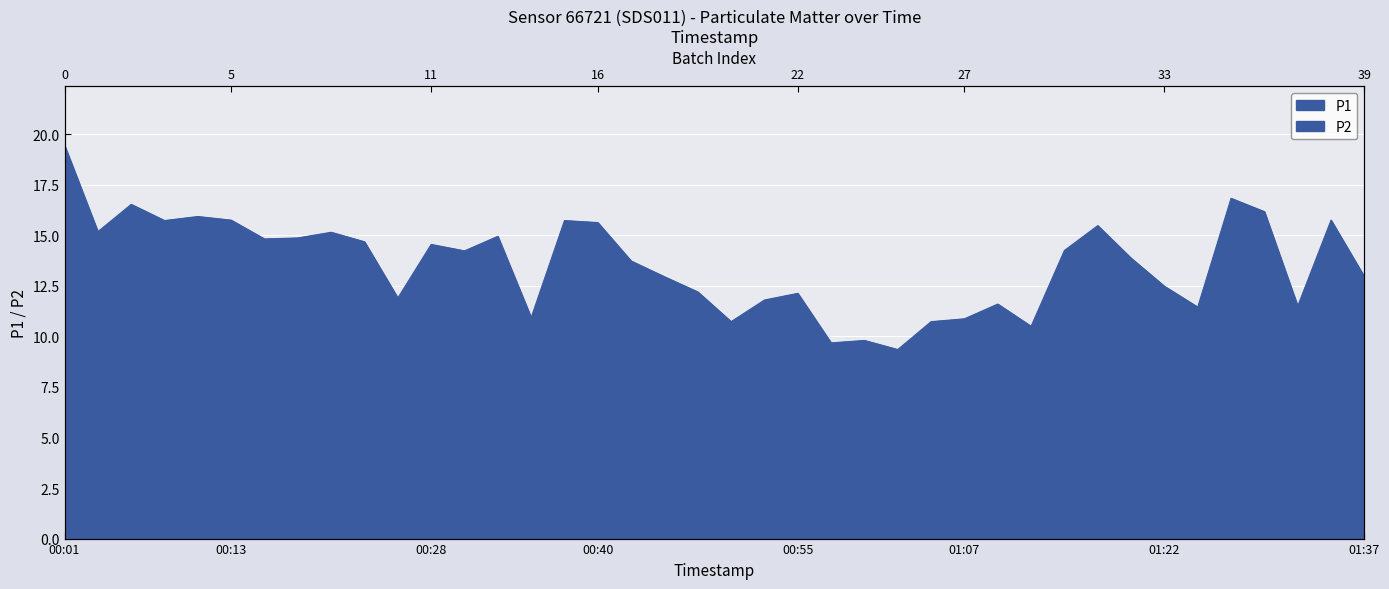

Reading right to left, transcribe all the data shown in this chart.

P1: 12.9	15.8	11.5	16.2	16.8	11.4	12.5	13.9	15.5	14.2	10.5	11.6	10.9	10.7	9.3	9.8	9.7	12.1	11.8	10.7	12.2	12.9	13.7	15.6	15.7	10.9	14.9	14.2	14.6	11.9	14.7	15.2	14.9	14.8	15.8	15.9	15.7	16.5	15.2	19.4
P2: 7.6	10.1	7.1	10.6	10.3	6.5	7.4	7.9	8.7	8.1	6.2	6.0	6.0	5.6	4.3	4.6	4.7	5.0	5.8	4.5	5.2	5.8	5.5	6.5	6.0	5.0	5.6	5.8	6.9	5.8	6.7	6.9	7.3	6.8	7.6	7.7	7.0	7.4	7.5	7.5